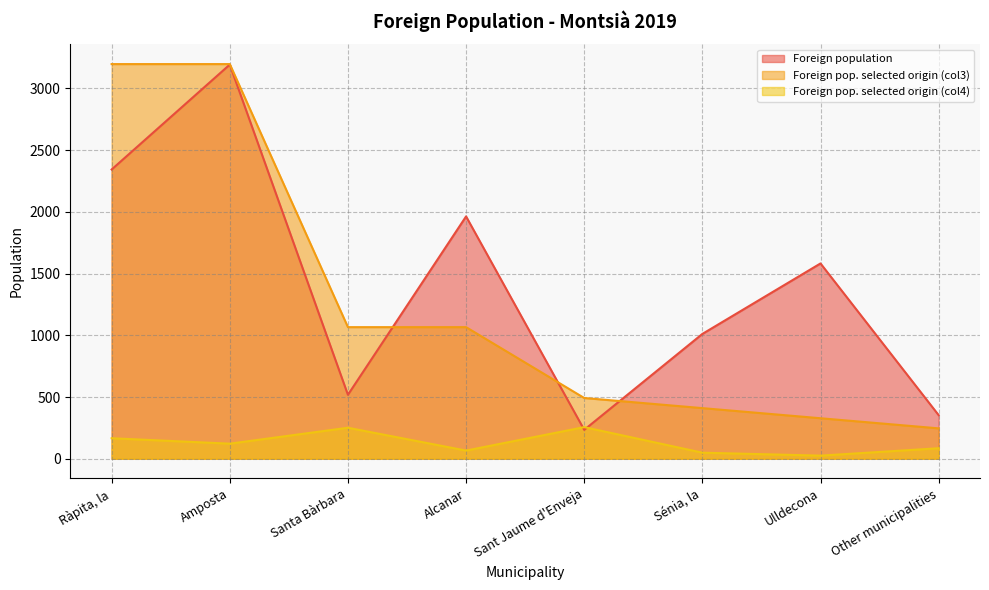

Is it true that Foreign pop. selected origin (col4) equals 25 at Ulldecona?

True